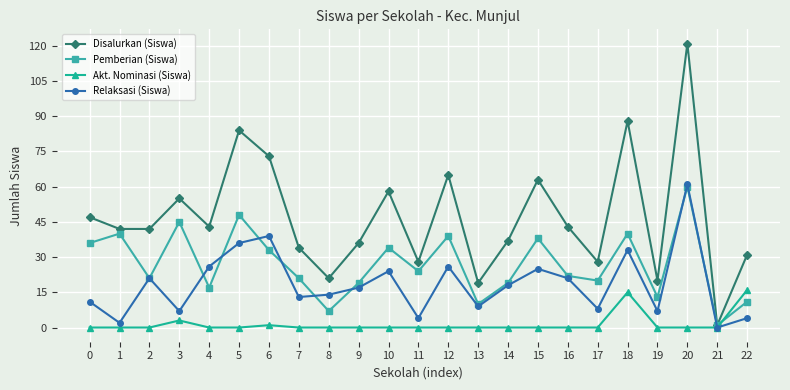

True or false: Relaksasi (Siswa) and Pemberian (Siswa) cross at least once.

True